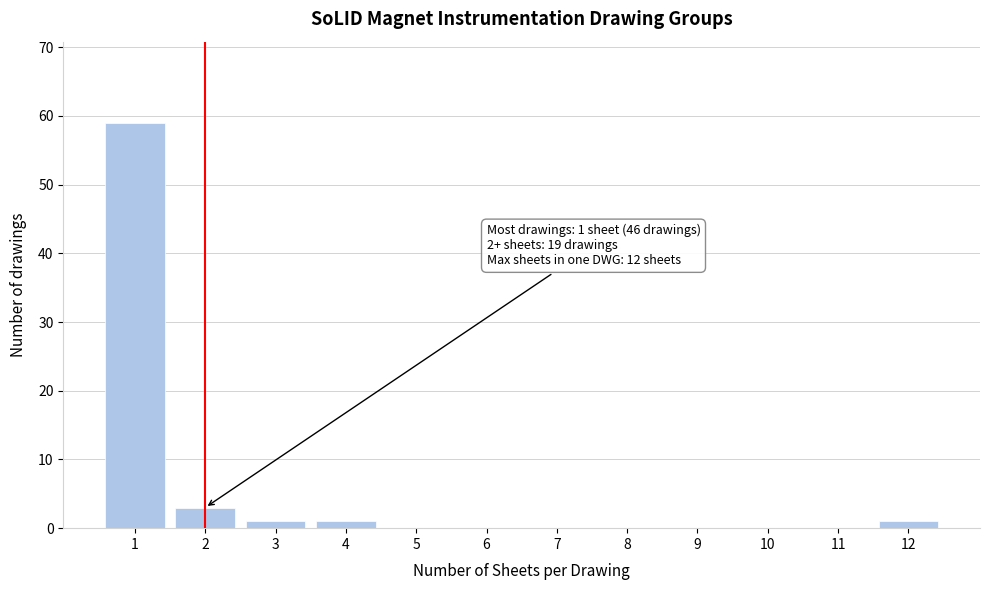

Reading left to right, list all the values displayed in this chart.

1=59	2=3	3=1	4=1	5=0	6=0	7=0	8=0	9=0	10=0	11=0	12=1